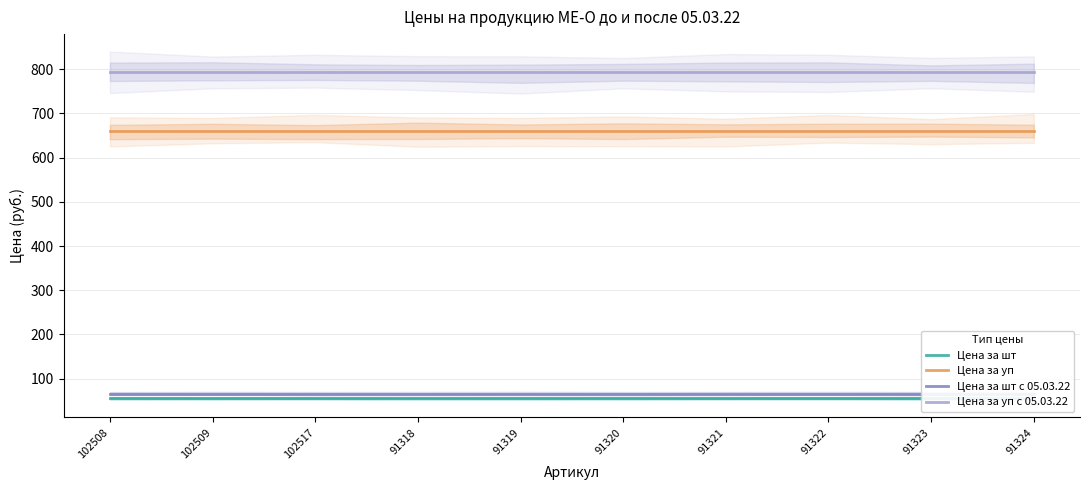

The value of Цена за уп at 91319 is 660.7. True or false?

True